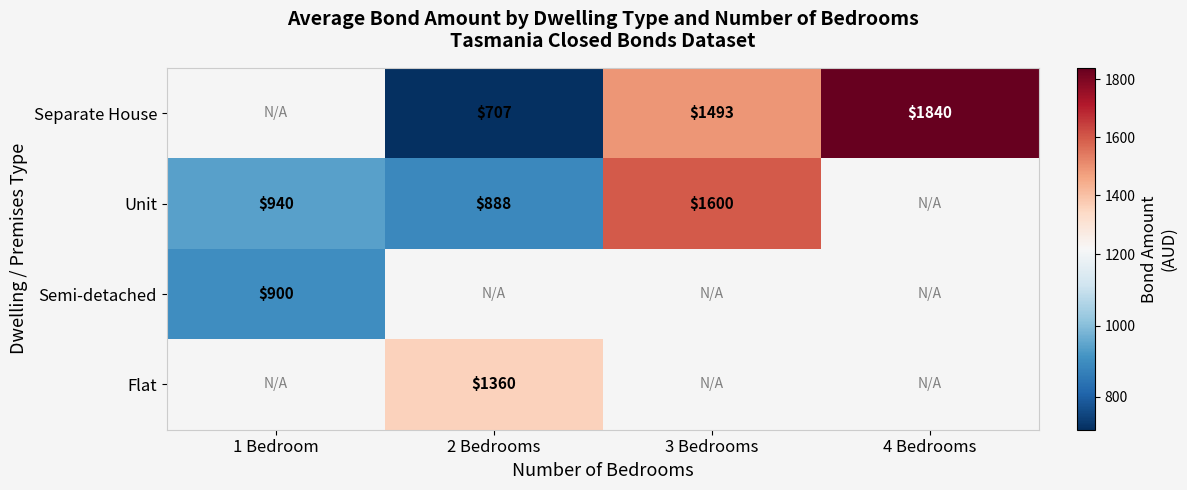

Read the Separate House value at 2 Bedrooms.

706.7